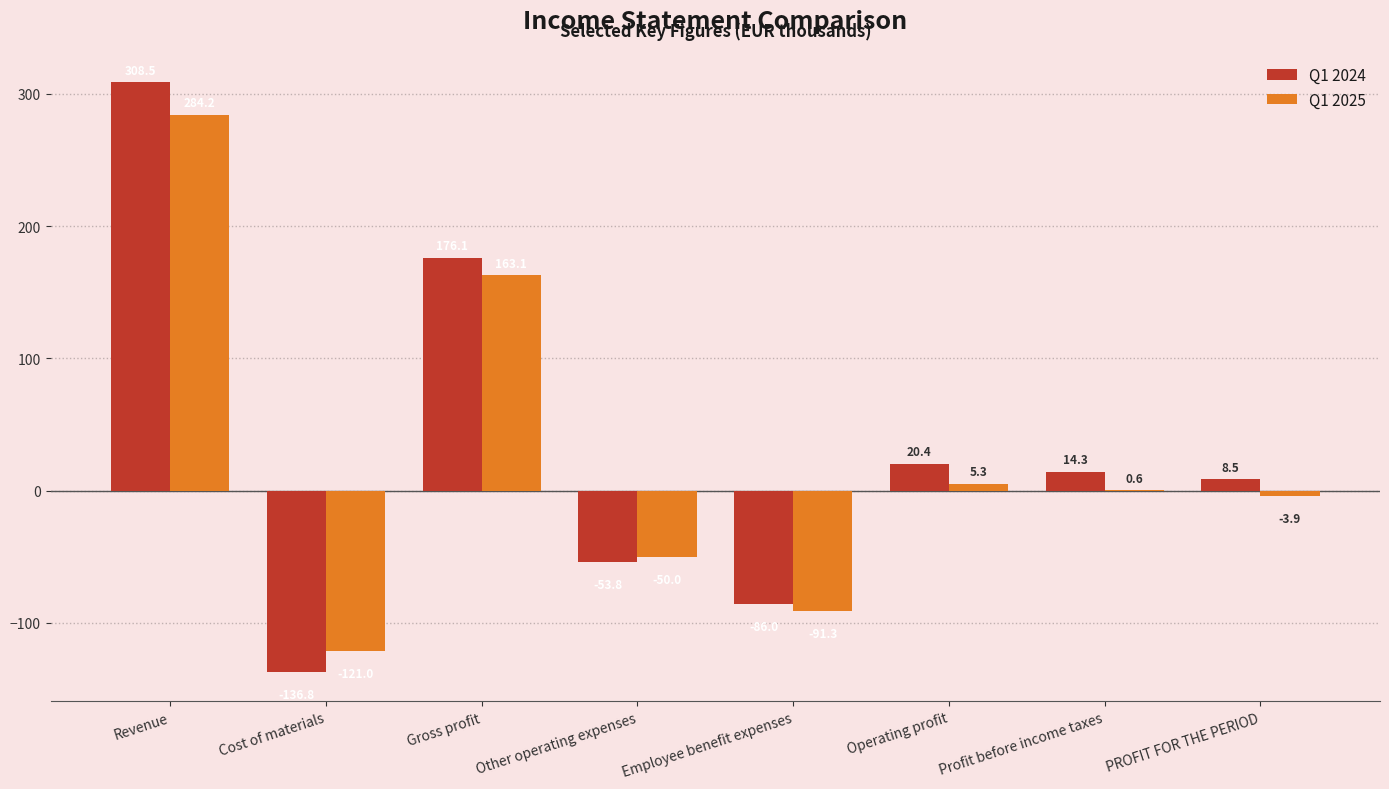

Is it true that Q1 2025 equals -50.0 at Other operating expenses?

True